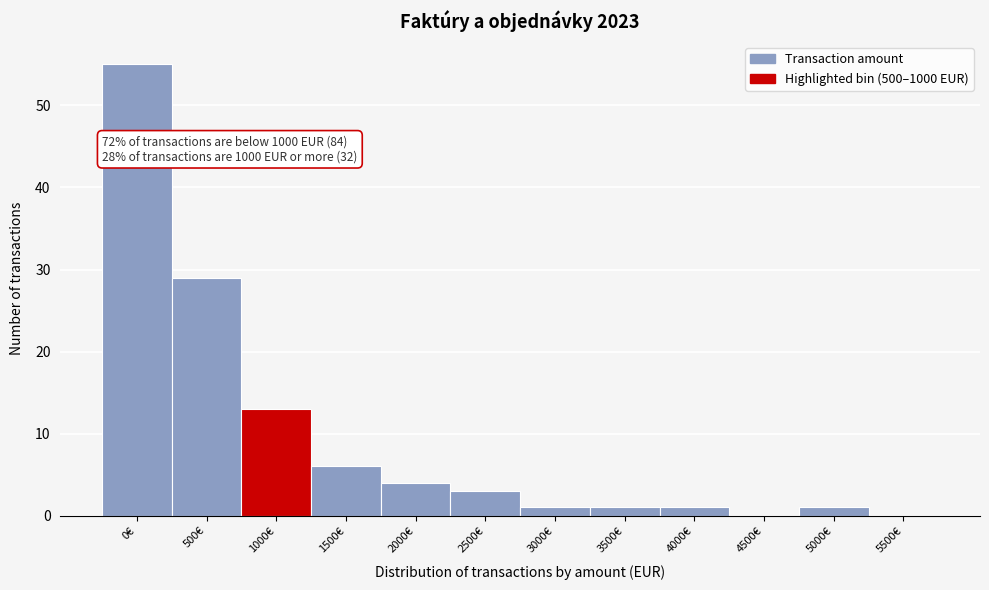

Reading left to right, extract all data points from this chart.

0€=55	500€=29	1000€=13	1500€=6	2000€=4	2500€=3	3000€=1	3500€=1	4000€=1	4500€=0	5000€=1	5500€=0